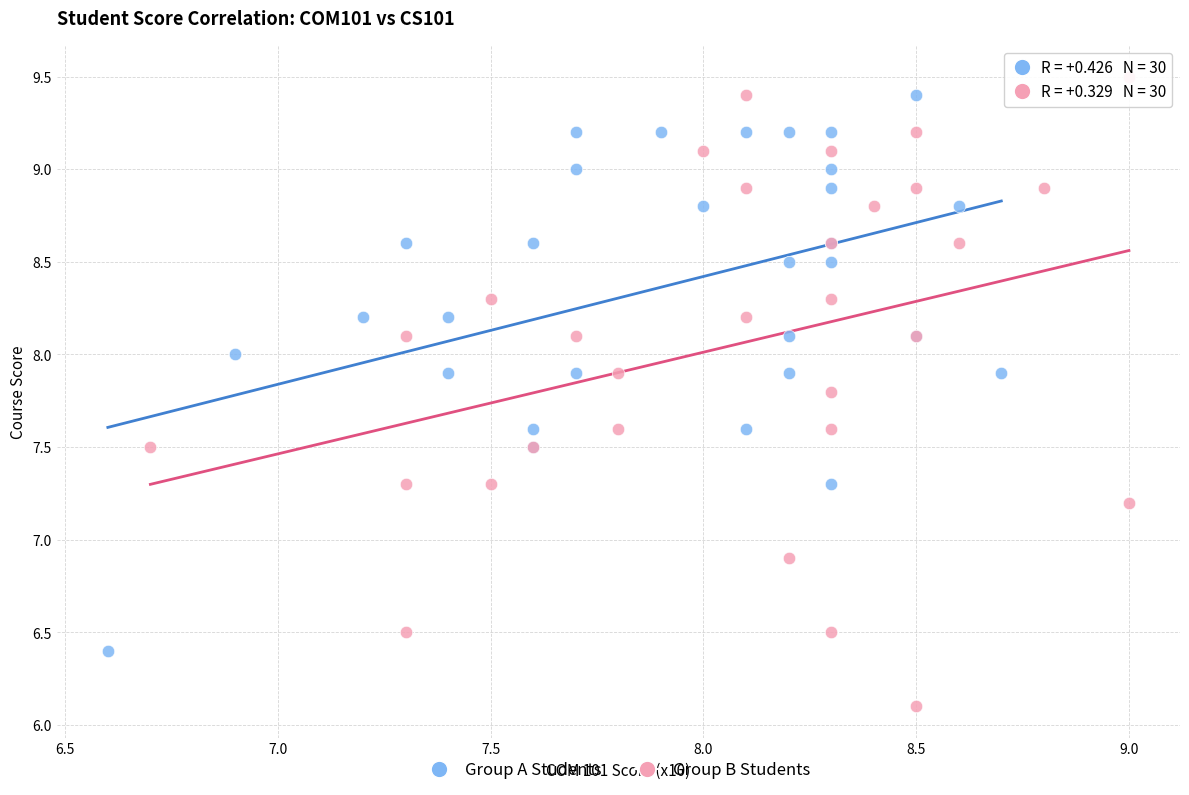

Which series contains the lowest Y value?

Group B Students